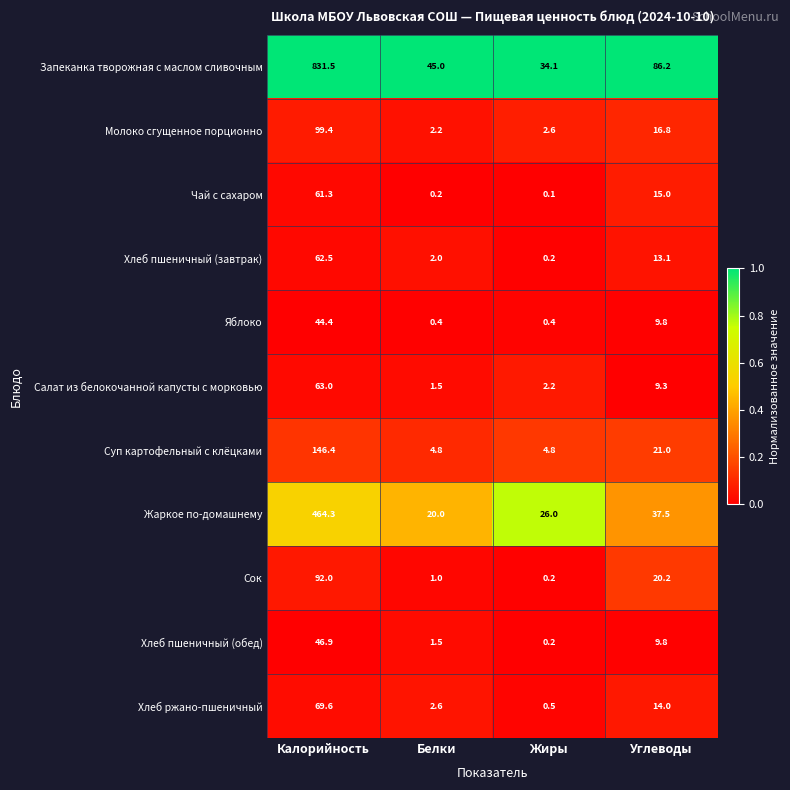

Rank the series by their maximum value, from highest to lowest.

Запеканка творожная с маслом сливочным, Жаркое по-домашнему, Суп картофельный с клёцками, Молоко сгущенное порционно, Сок, Хлеб ржано-пшеничный, Салат из белокочанной капусты с морковью, Хлеб пшеничный (завтрак), Чай с сахаром, Хлеб пшеничный (обед), Яблоко